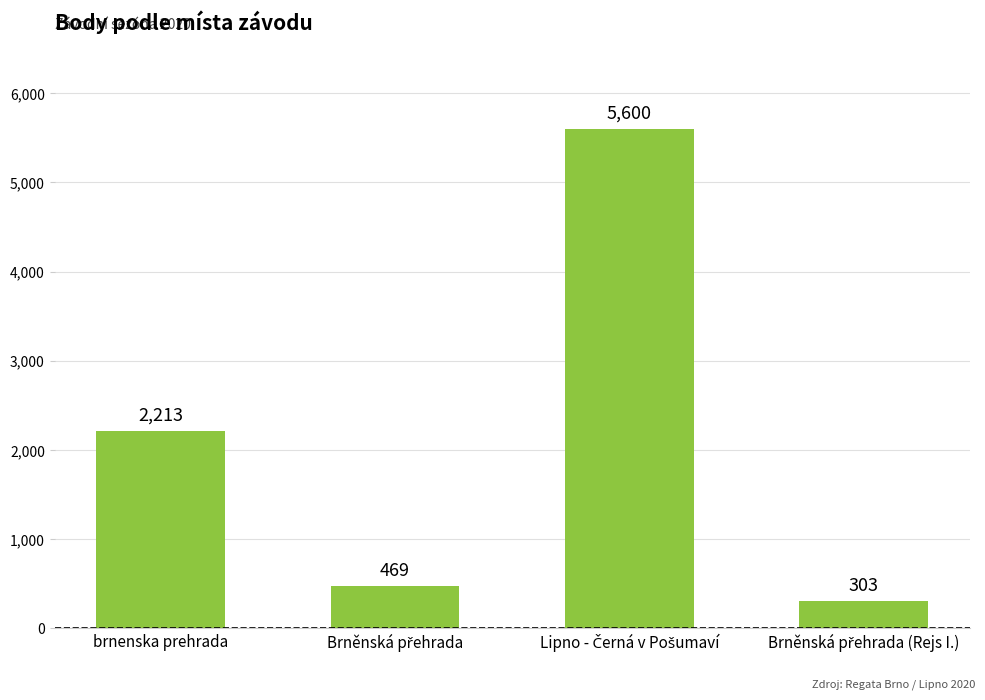

What is the label of the 4th bar from the right?

brnenska prehrada